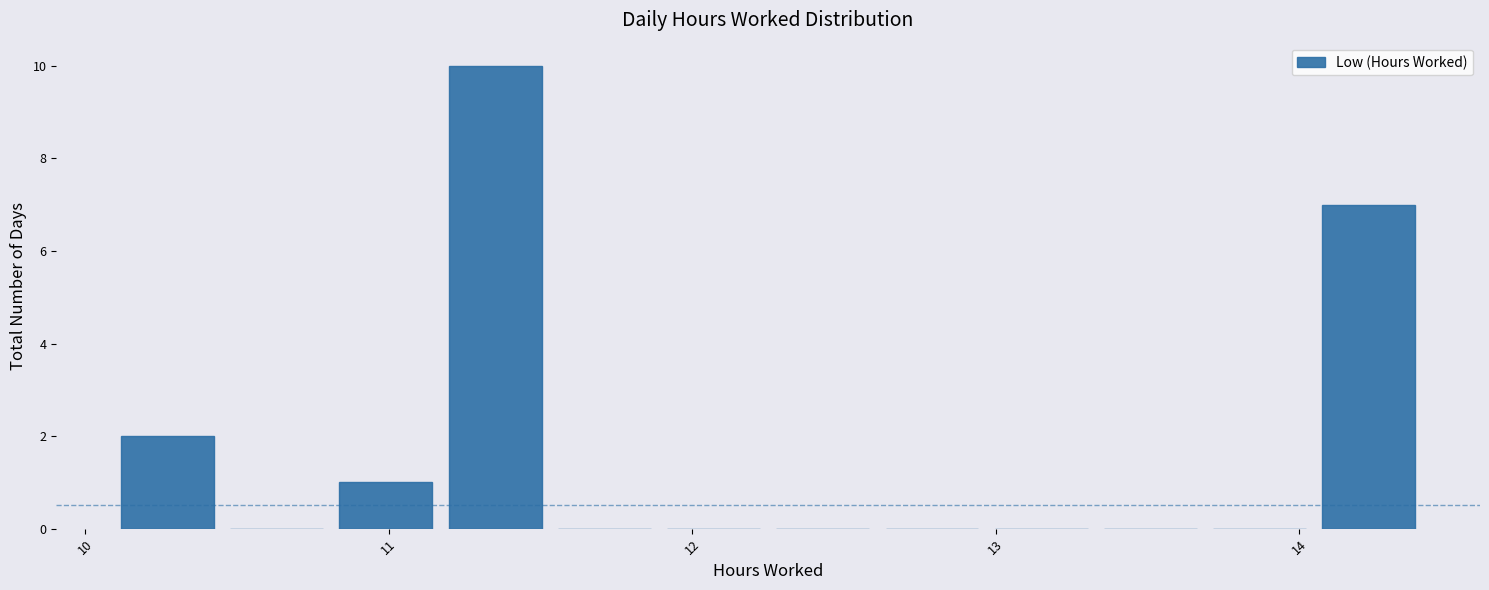

Around what value on the x-axis is the tallest bar? Give the approximate position of its centre, as read against the axis.

11.4